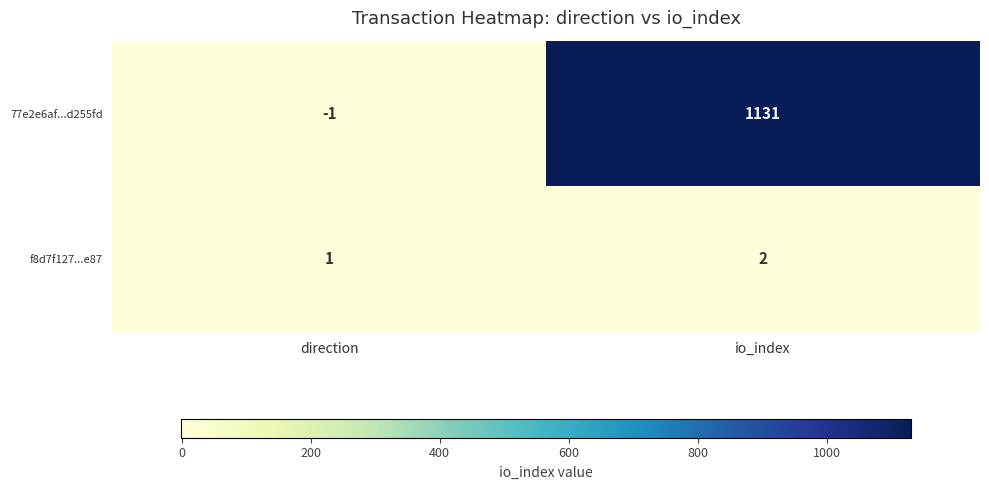

Which series has the largest range (max minus min)?

77e2e6af...d255fd